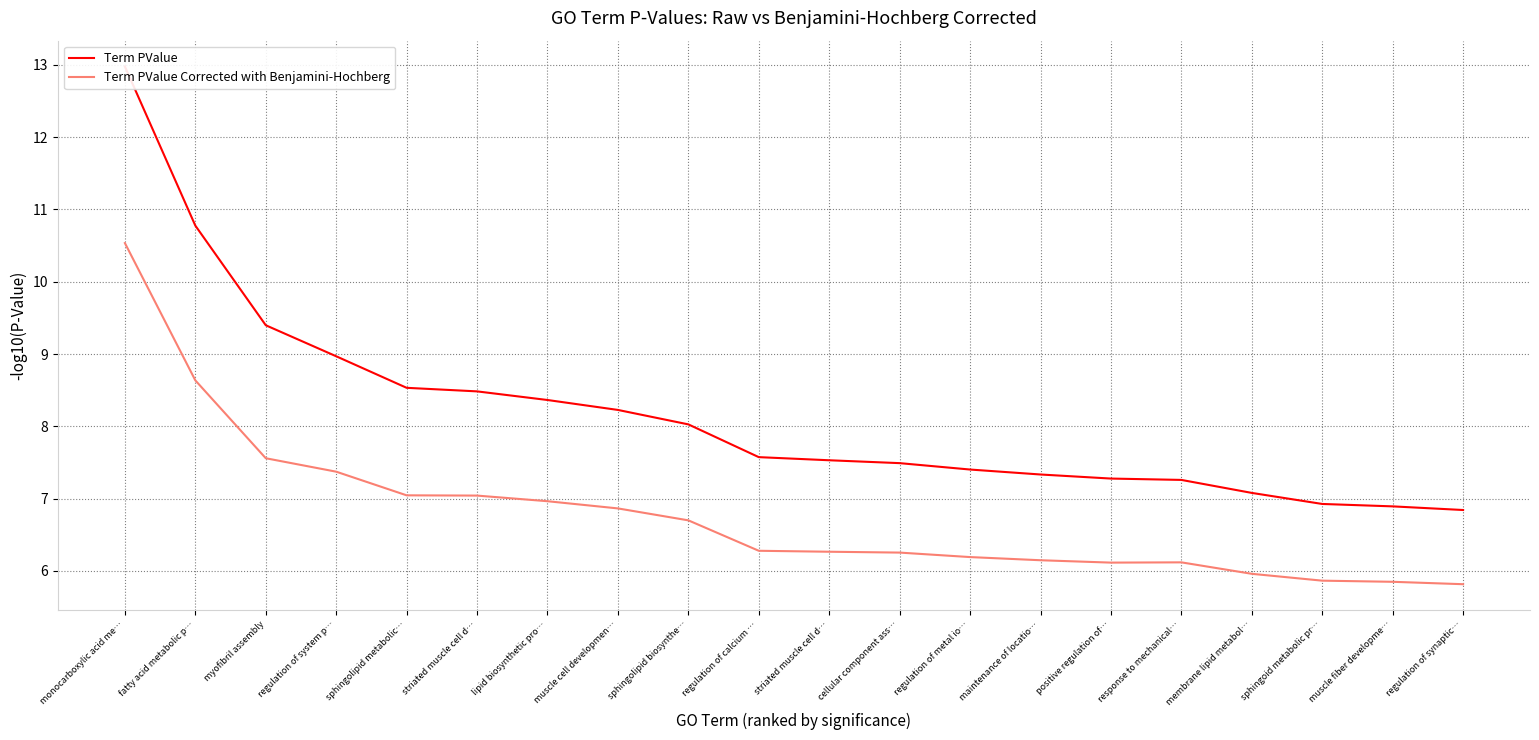

What is the difference between the Term PValue values at cellular component ass… and sphingolipid biosynthe…?

0.5